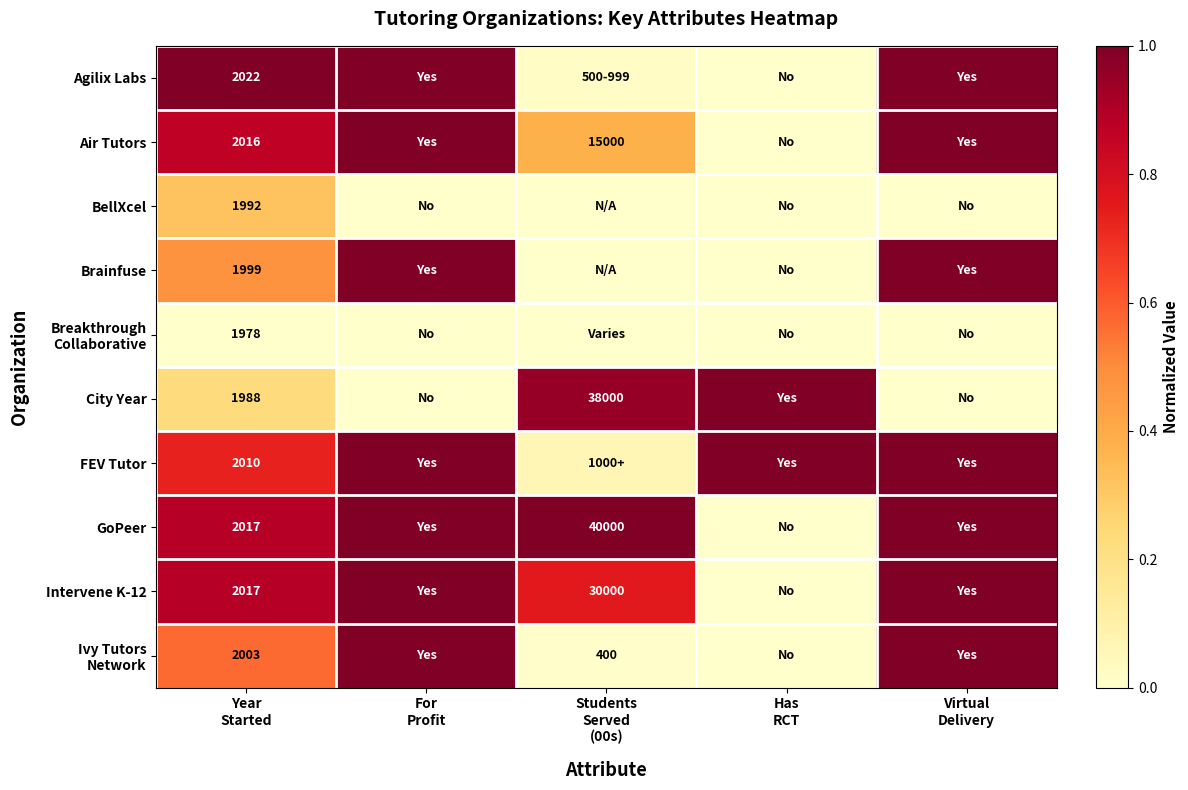

Rank the series by their maximum value, from highest to lowest.

Agilix Labs, Air Tutors, Brainfuse, City Year, FEV Tutor, GoPeer, Intervene K-12, Ivy Tutors Network, BellXcel, Breakthrough Collaborative